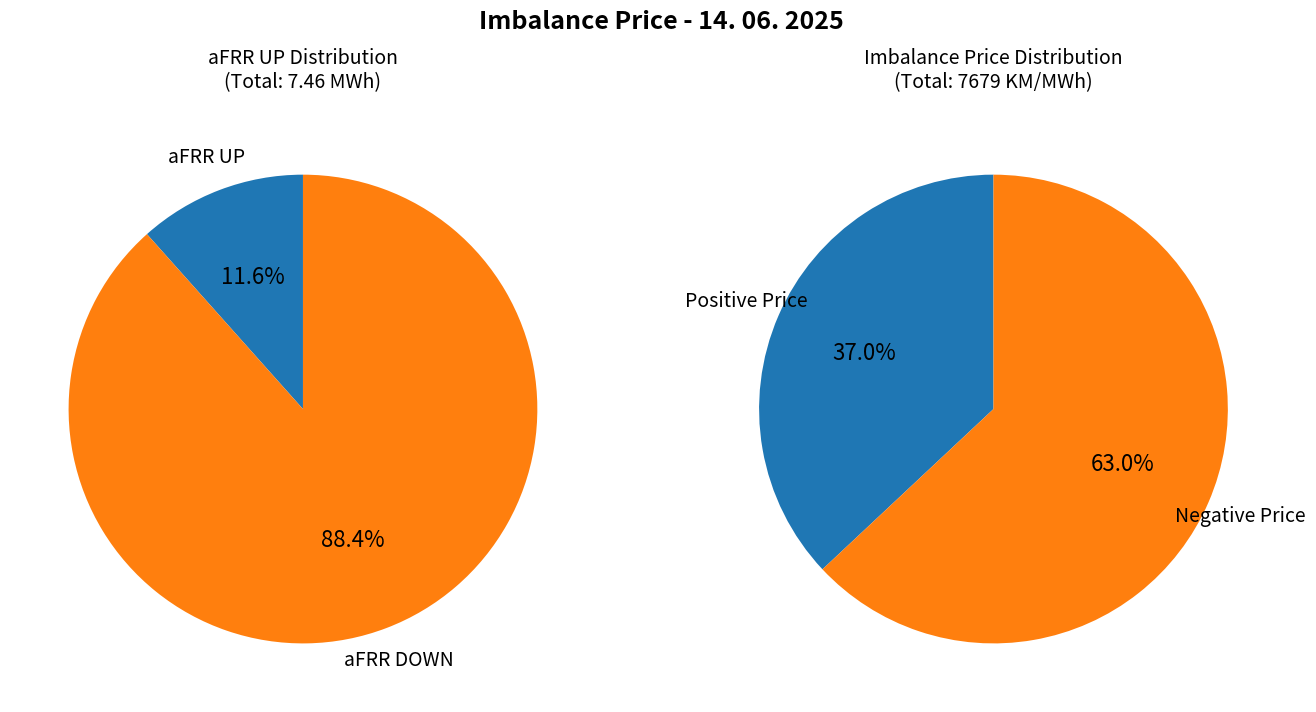

Which series has the largest range (max minus min)?

aFRR DOWN